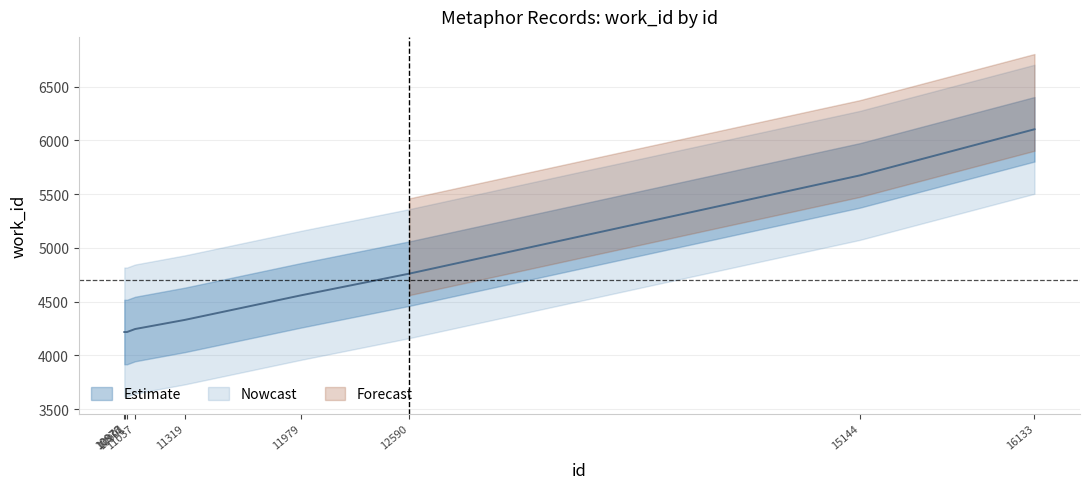

Rank the categories by value from lowest to highest.

10976, 10977, 10991, 11037, 11319, 11979, 12590, 15144, 16133